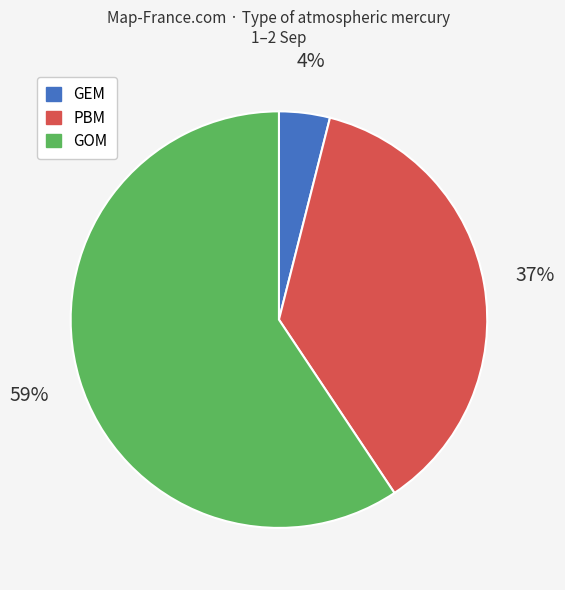

Does any single category account for the majority?

Yes